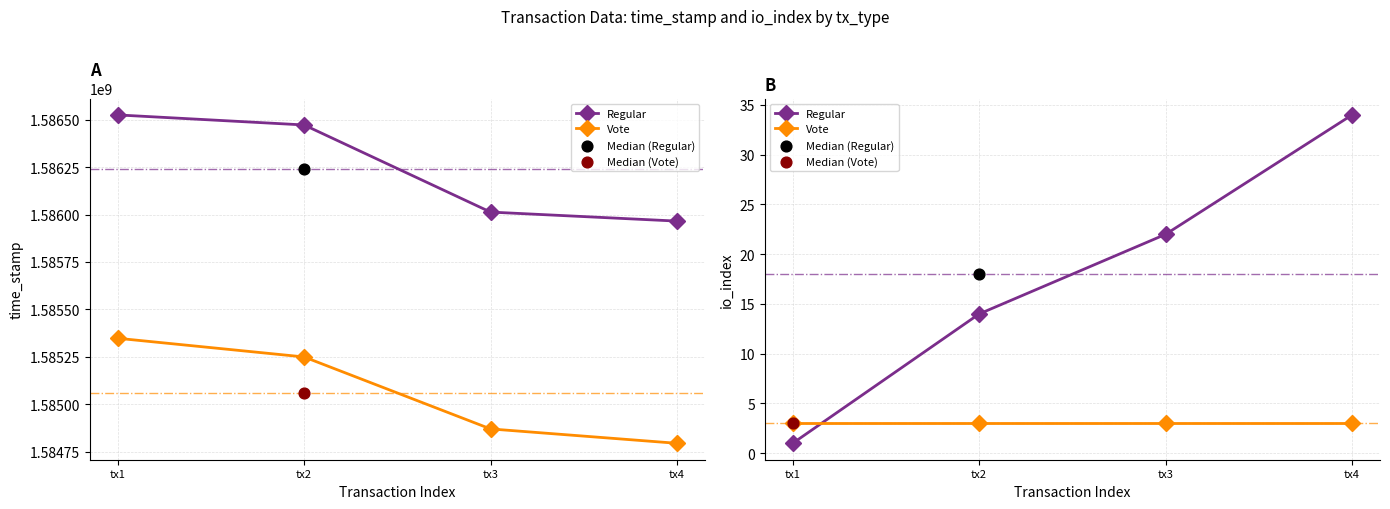

Which series reaches the maximum Y coordinate?

Regular